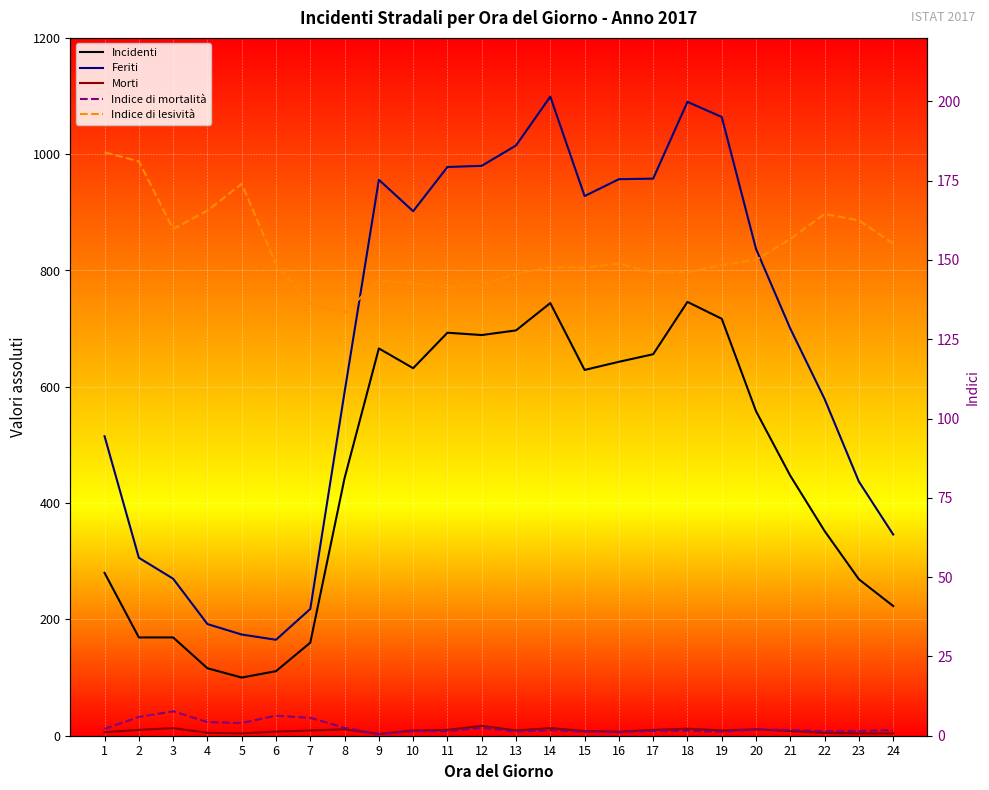

Is it true that Feriti equals 1265.2 at 20?

False